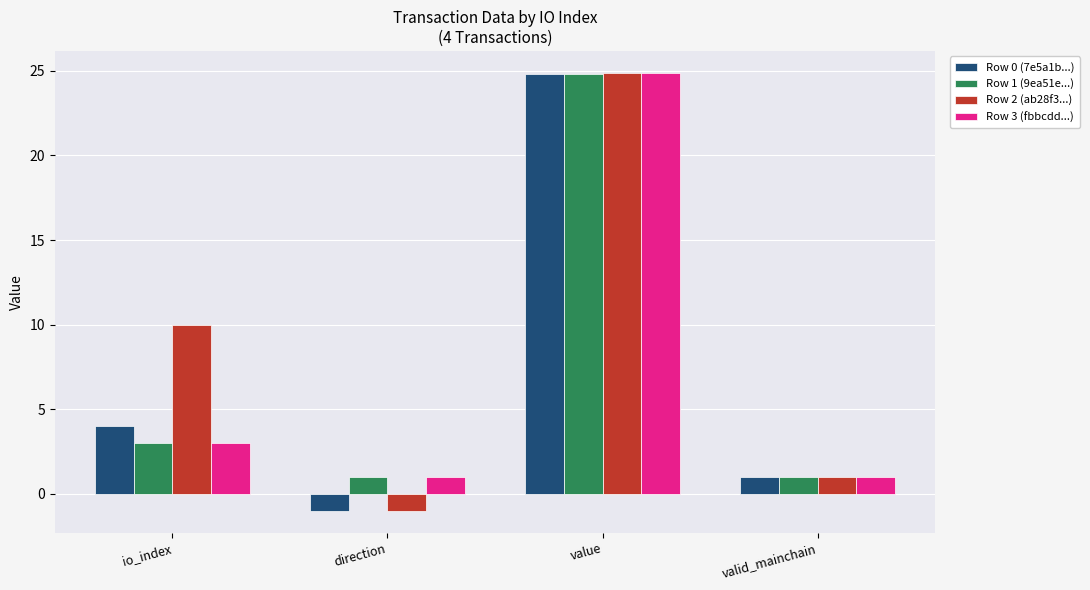

Does the chart contain any negative values?

Yes